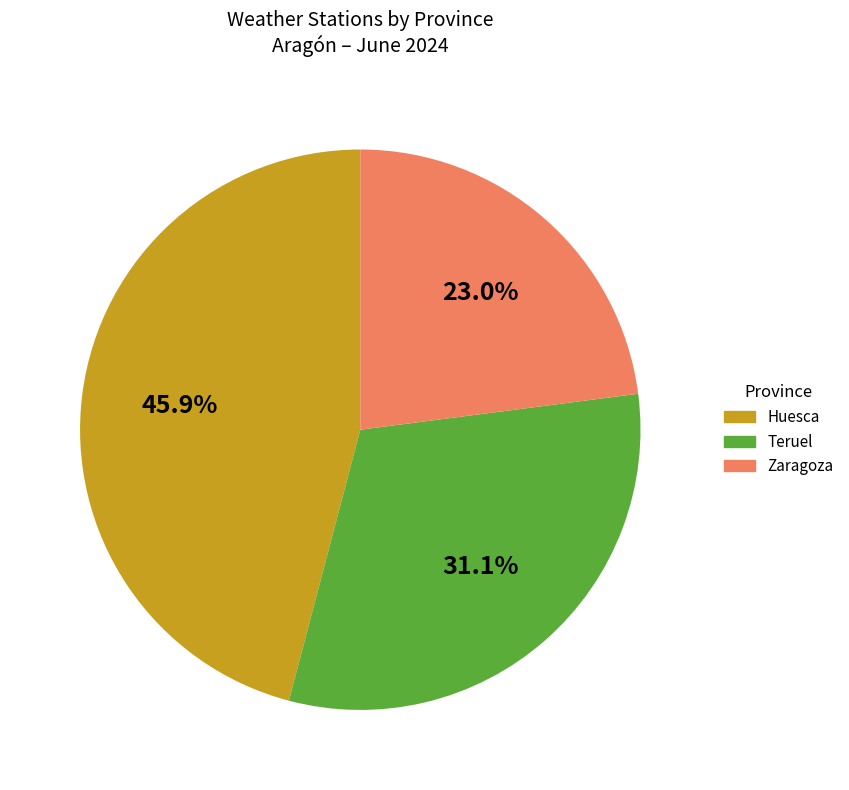

Does Teruel account for over 50% of the chart?

No